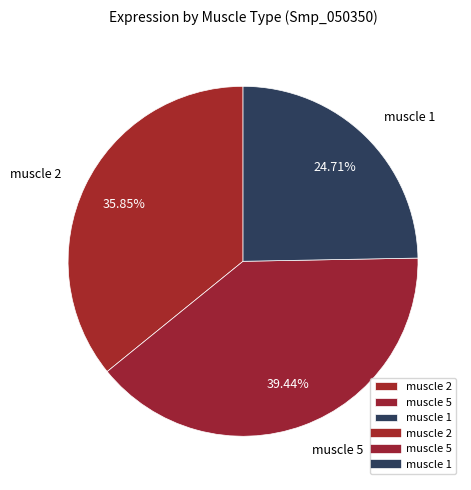

Which has a higher value, muscle 1 or muscle 2?

muscle 2